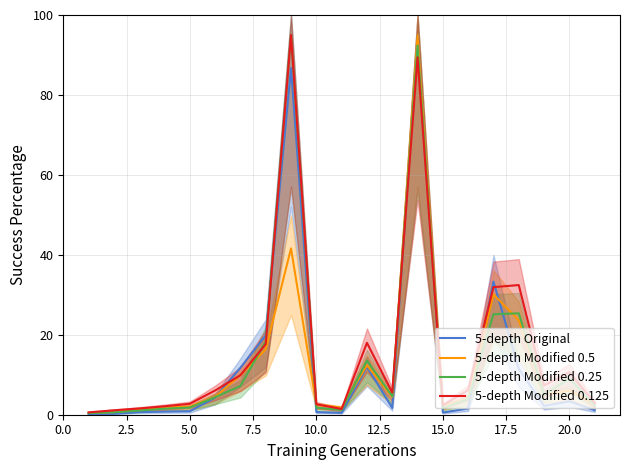

What is the value of the 5-depth Modified 0.125 point at the 19th from the left?

7.3